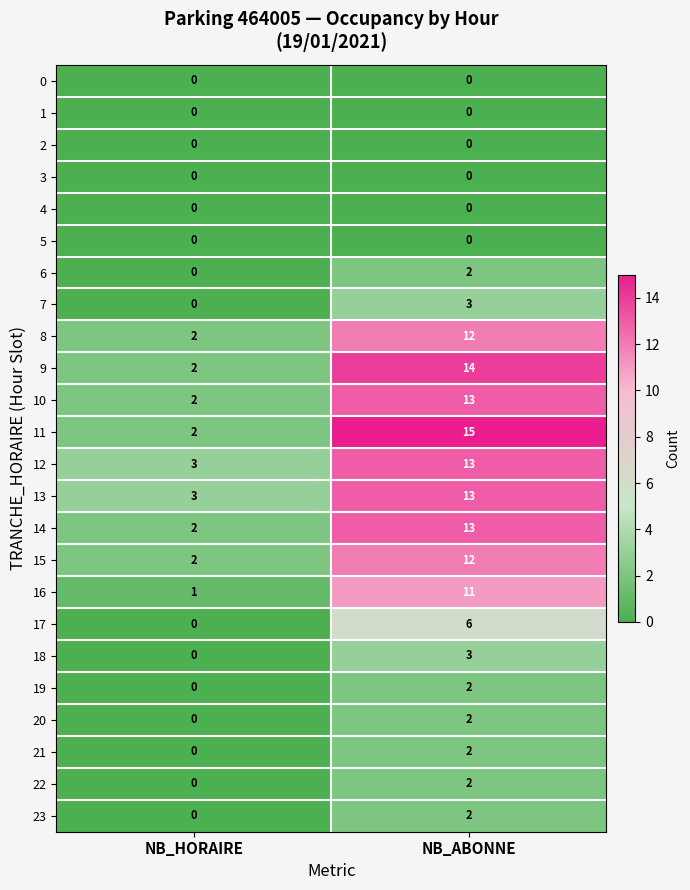

What is the greatest value displayed?

15